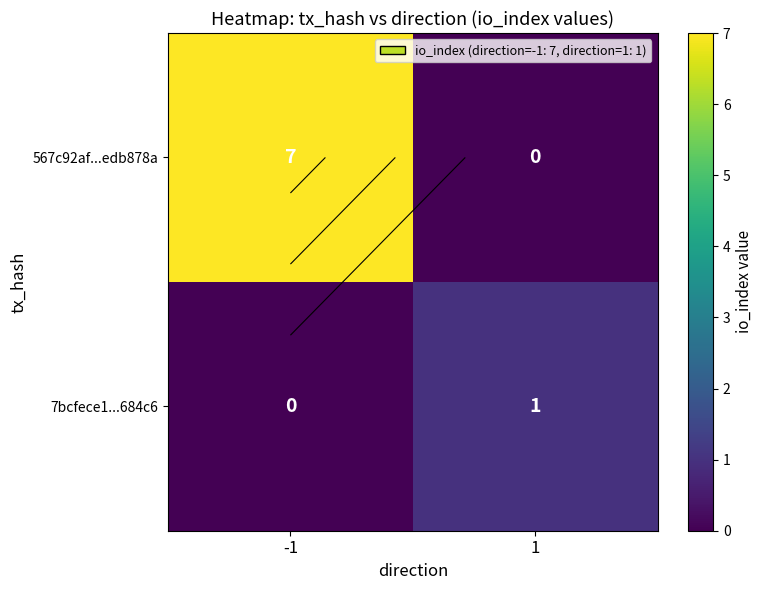

What value does the 567c92af...edb878a series have at -1?

7